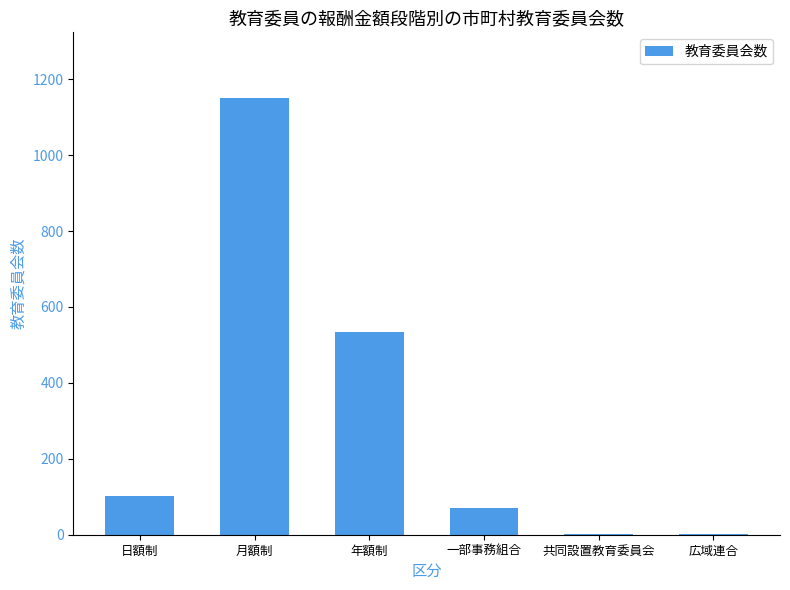

Count the number of data series in this chart.

1